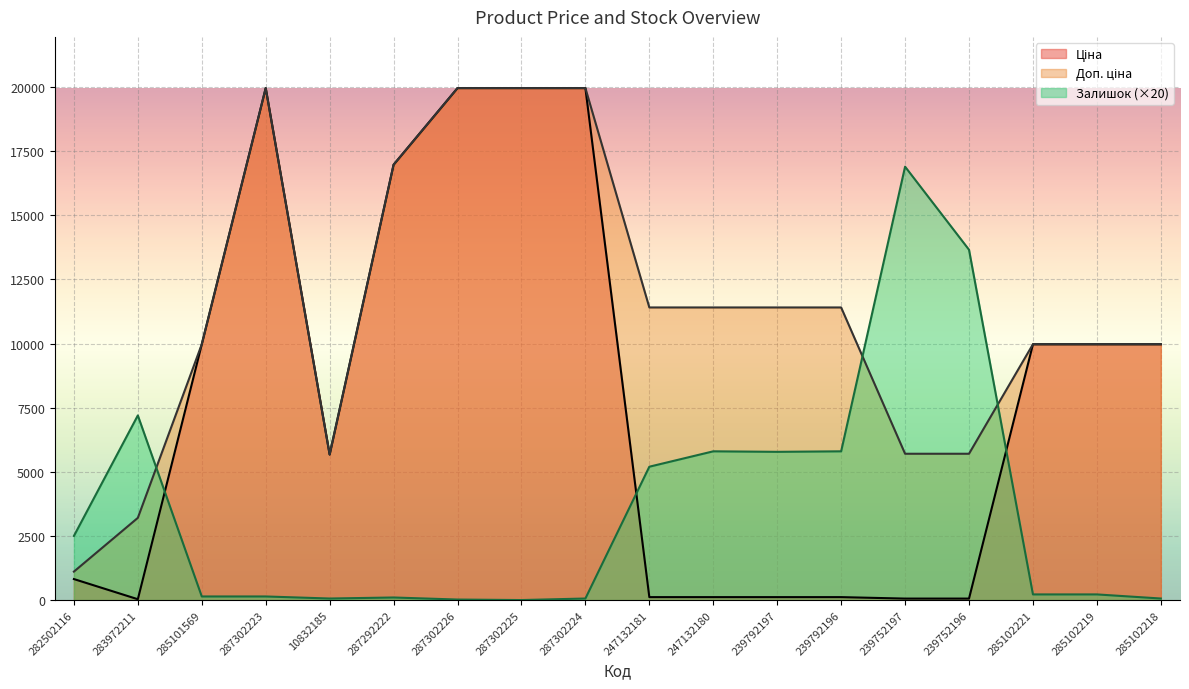

At which category does the chart reach its minimum across all series?

287302225